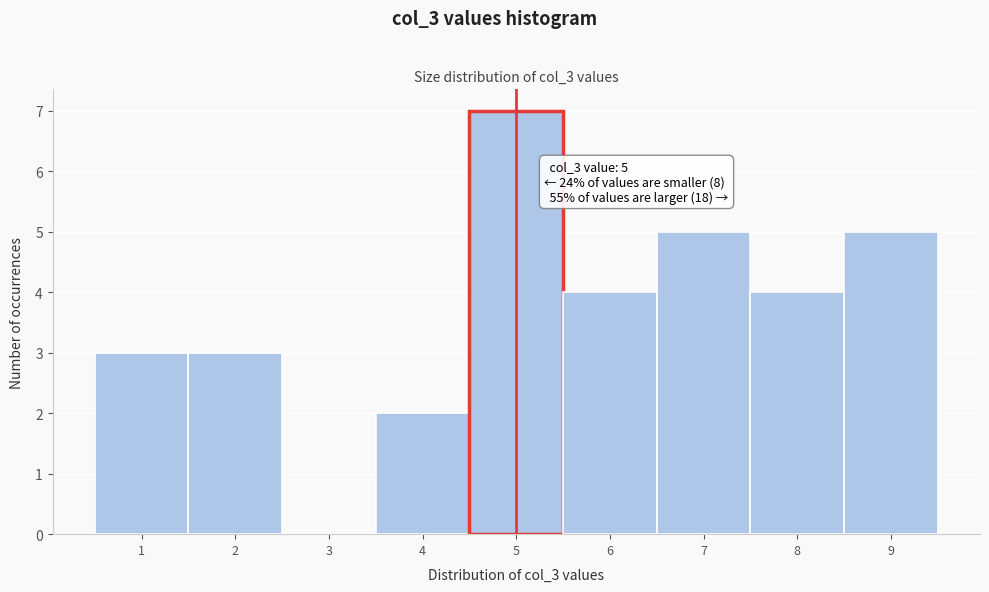

Over which range of the x-axis is the bar tallest?

4.5 to 5.5